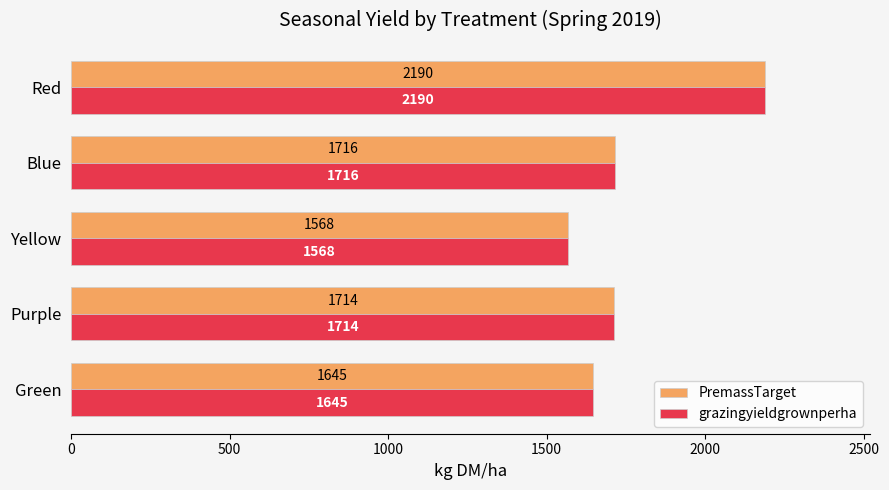

Where is PremassTarget nearest to the value 1878?

Blue